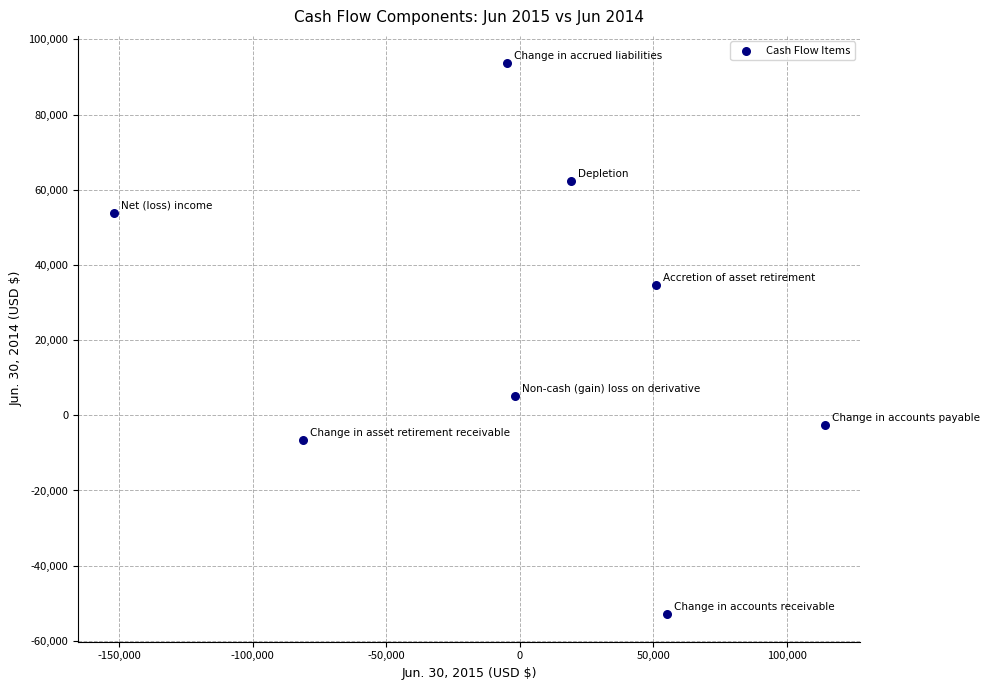

What is the range of Y values (max minus min)?

146500